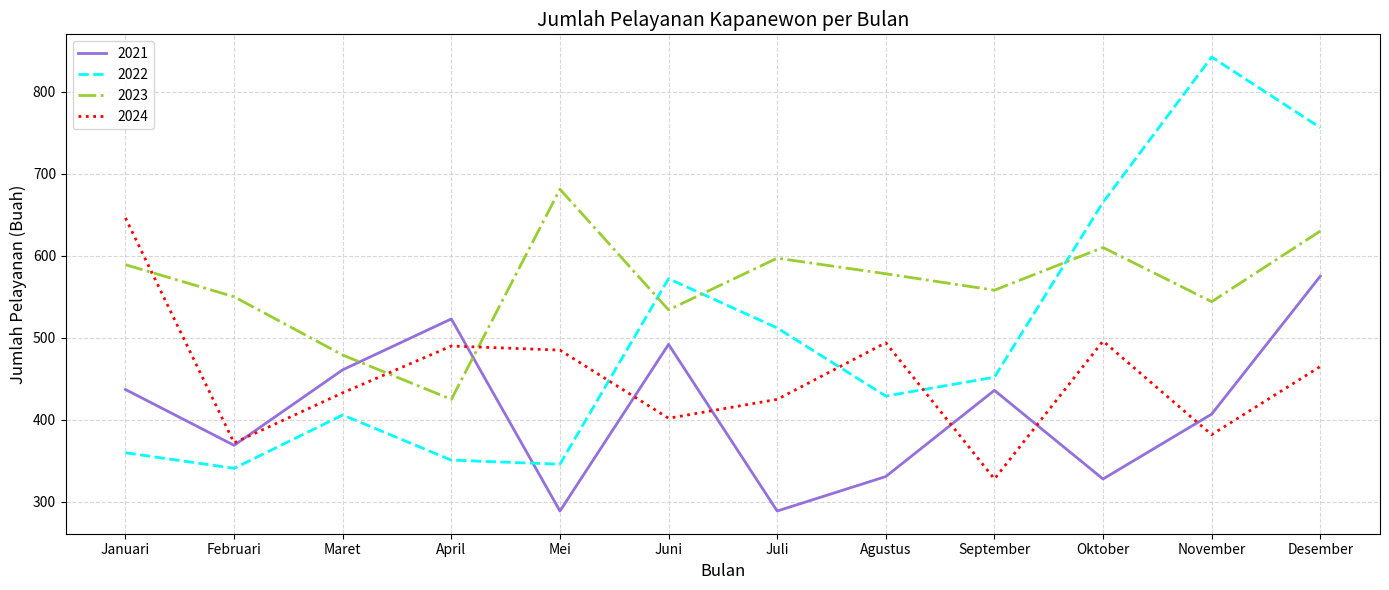

Rank the categories by 2022 value from highest to lowest.

November, Desember, Oktober, Juni, Juli, September, Agustus, Maret, Januari, April, Mei, Februari